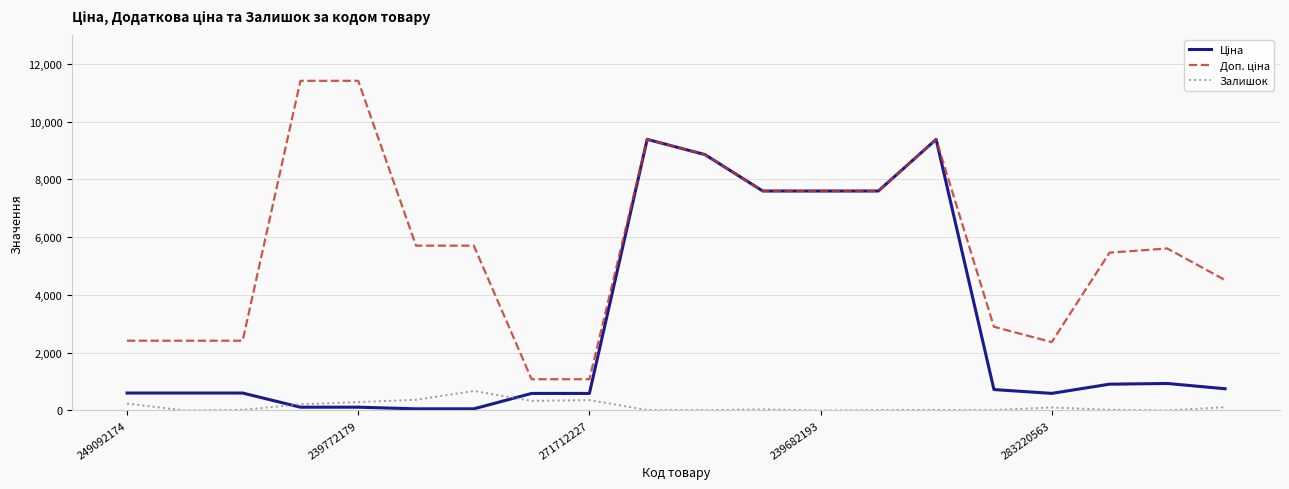

What is the highest value of the Ціна series?

9384.0